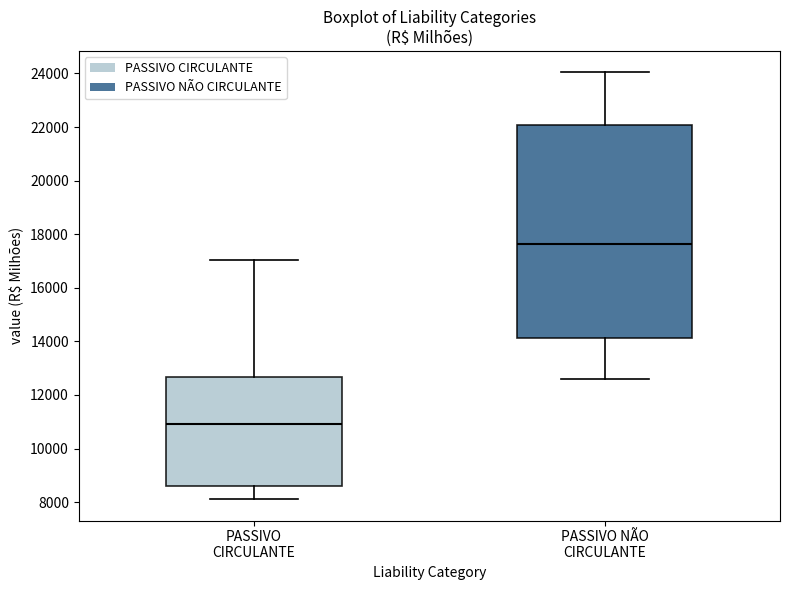

Reading left to right, read every box against the y-axis: the position of its median line, the range the box covers, and the ends of its whiskers. The values are not printed on the chart, so give them approximately, as read against the axis.

PASSIVO CIRCULANTE: median 11000, box 8600 to 12600, whiskers 8200 to 17000
PASSIVO NÃO CIRCULANTE: median 17600, box 14200 to 22000, whiskers 12600 to 24000